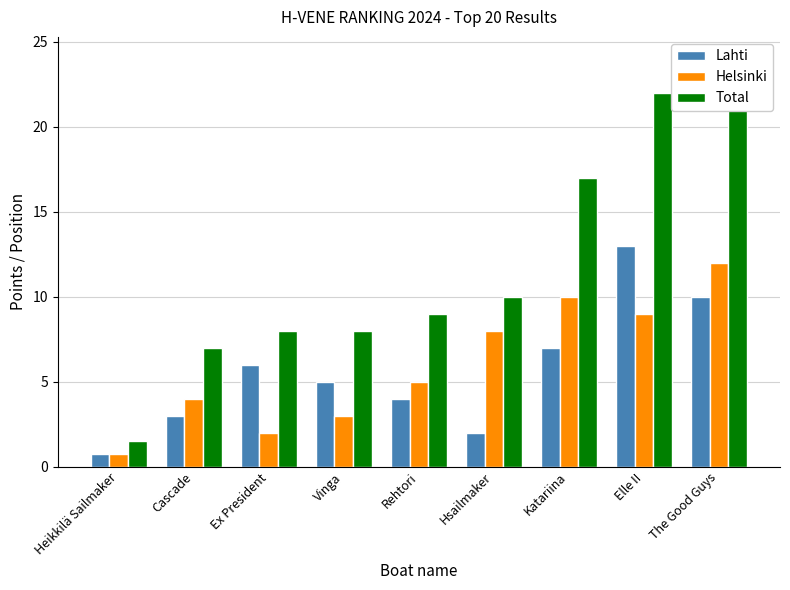

At which category does the chart reach its peak across all series?

Elle II